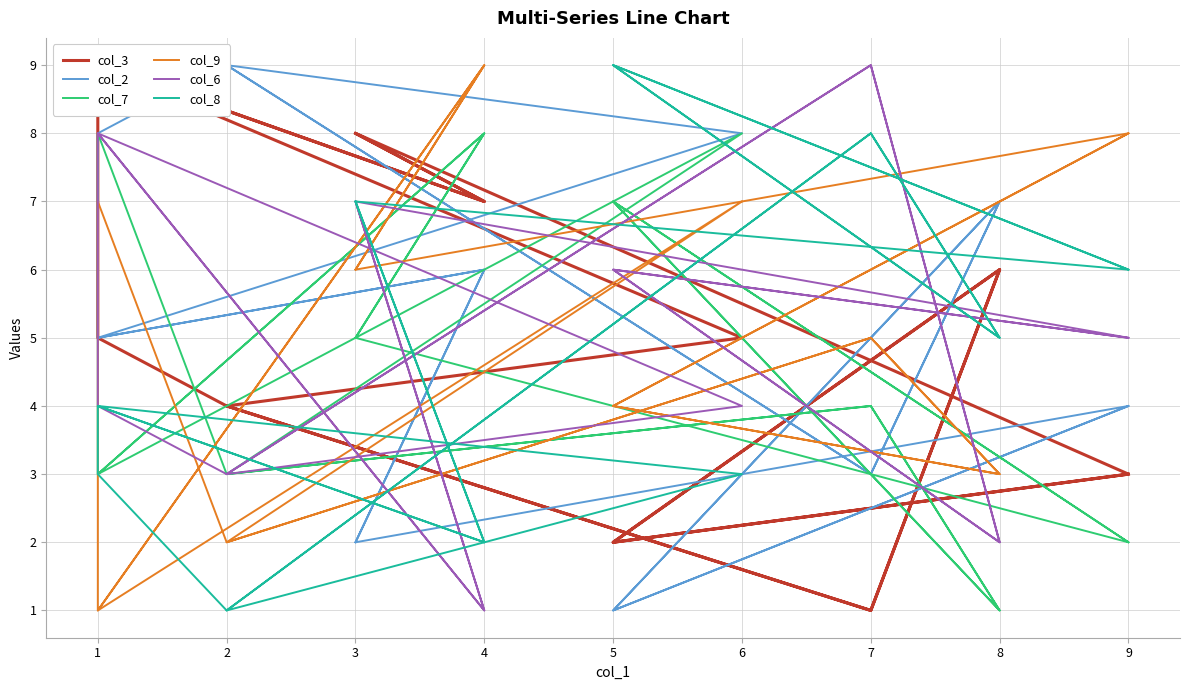

What is the difference between the maximum and minimum values in the col_9 series?

8